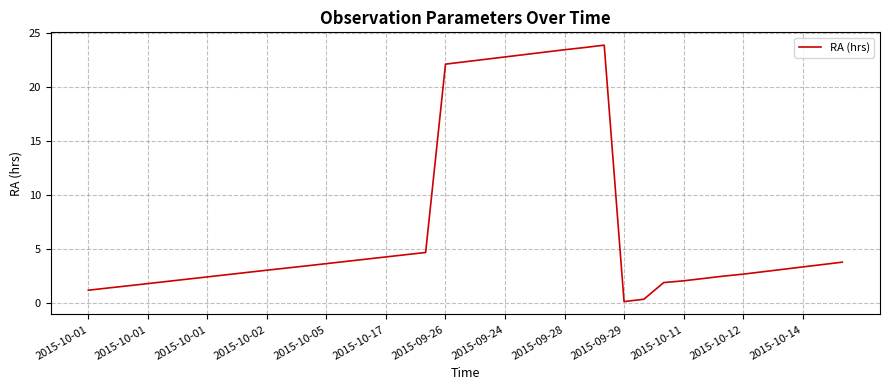

What is the difference between the maximum and minimum values?

23.8